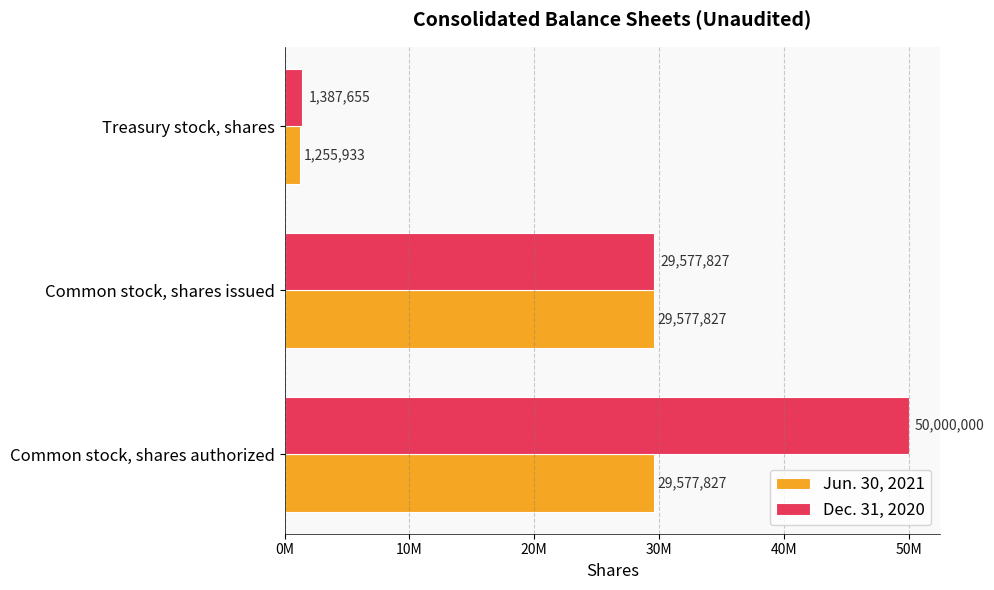

At which category is the sum across all series the highest?

Common stock, shares authorized